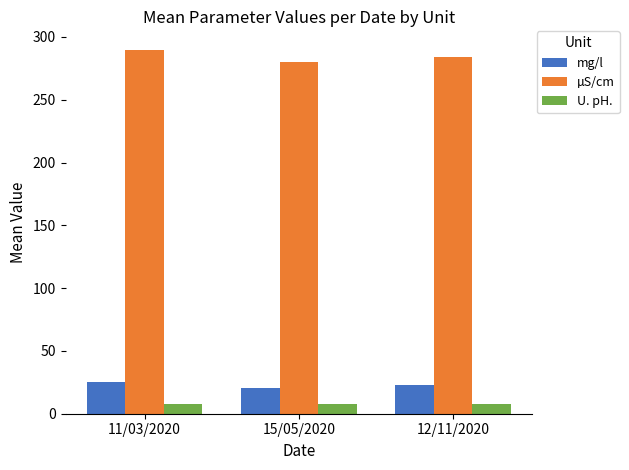

What is the minimum value for U. pH.?

7.9